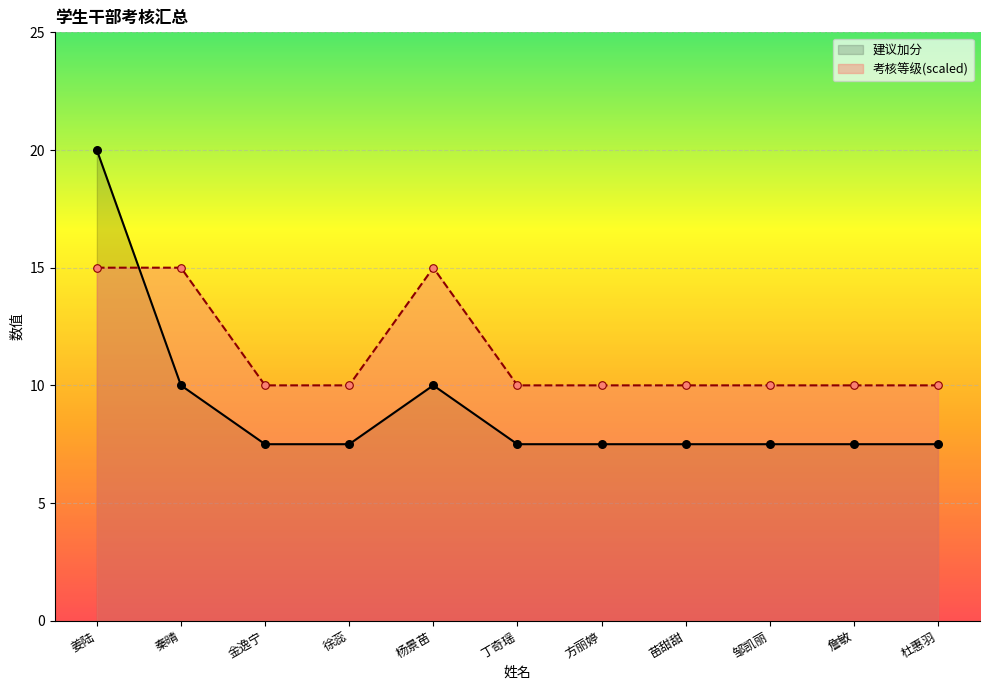

What is the total value across all series at 秦晴?

25.0